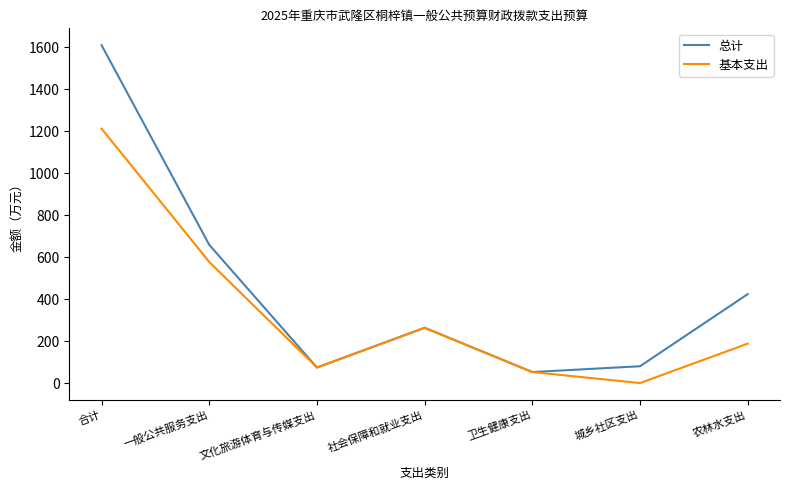

At which category is the sum across all series the highest?

合计